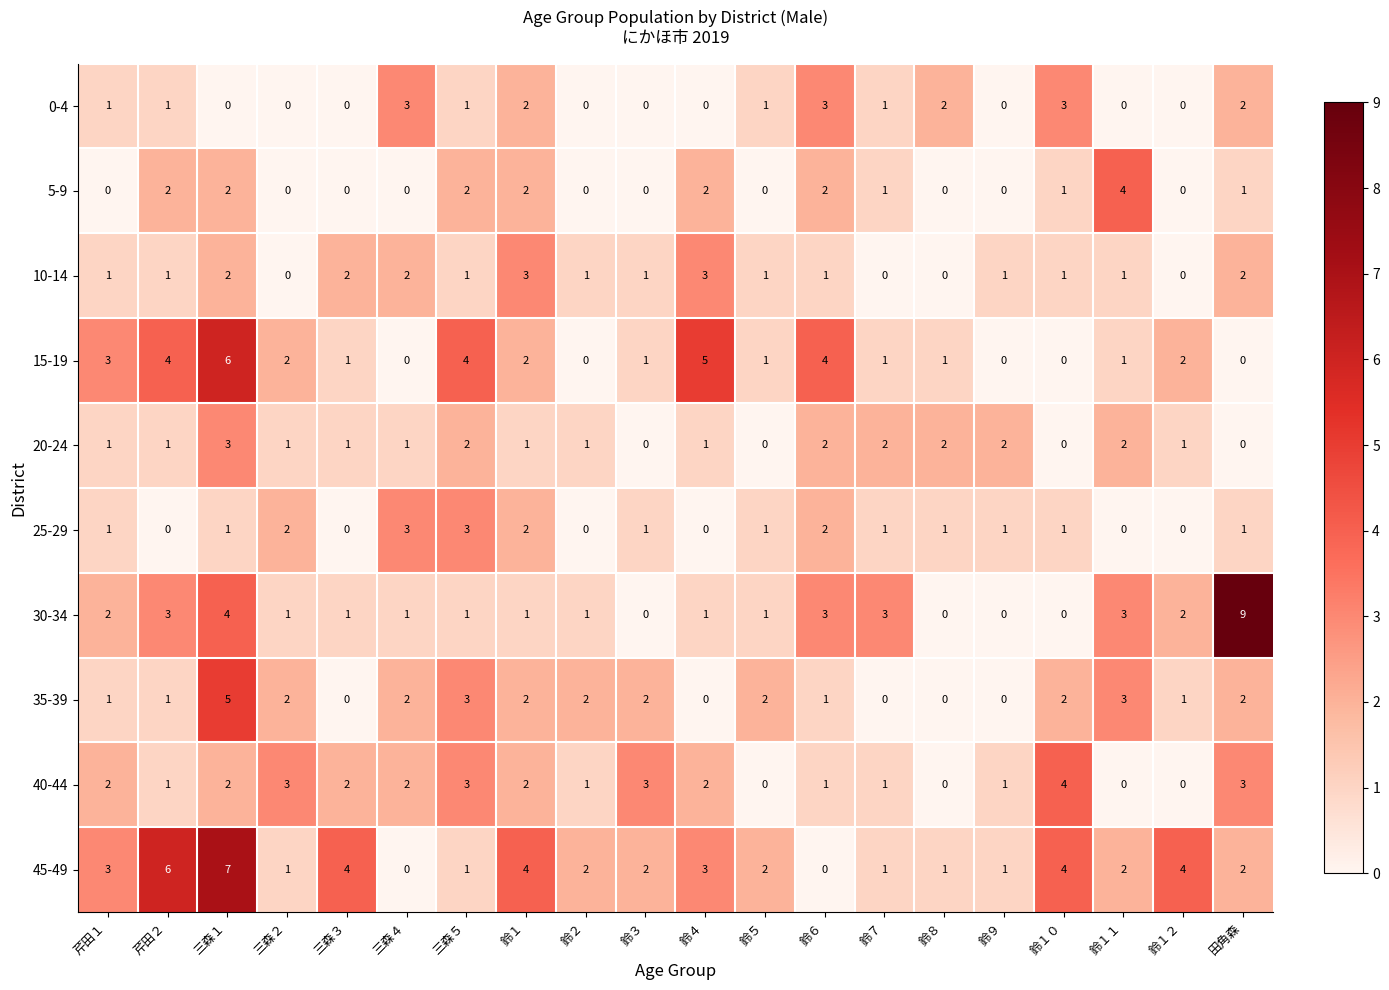

What is the total value across all series at 三森４?

14